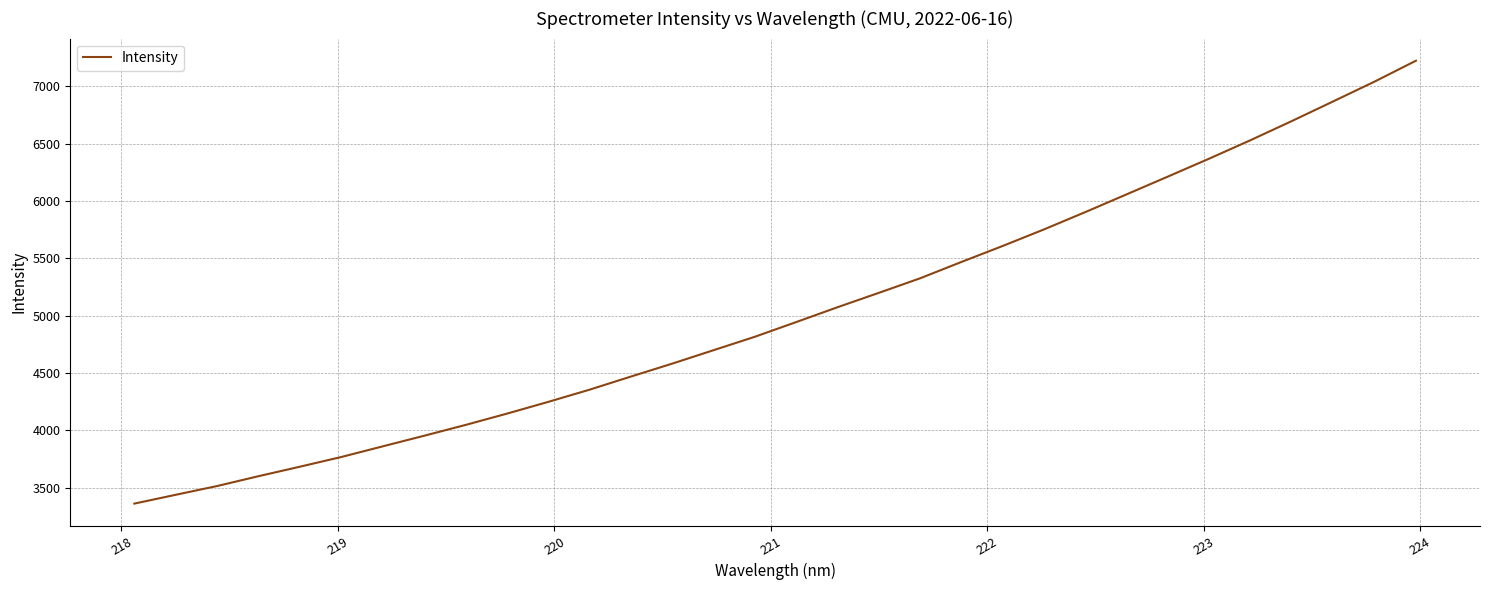

What is the minimum value shown in the chart?

3362.8